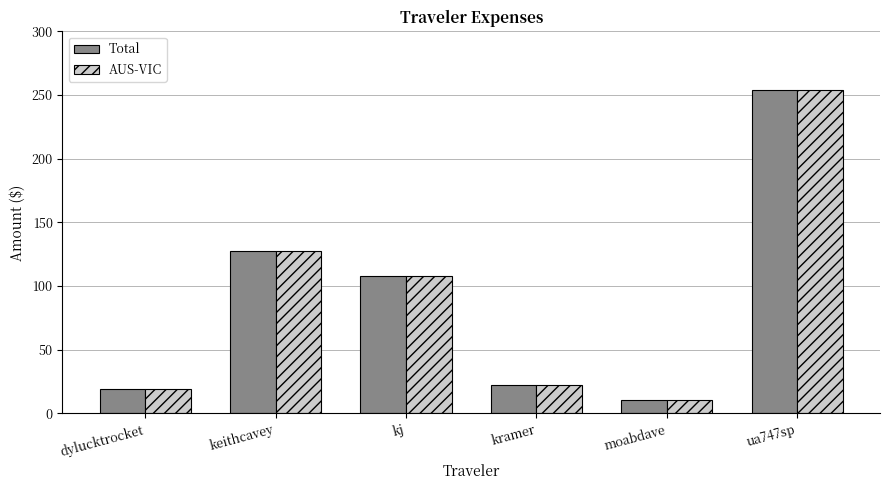

What is the difference between the second highest and minimum values in the AUS-VIC series?

117.0